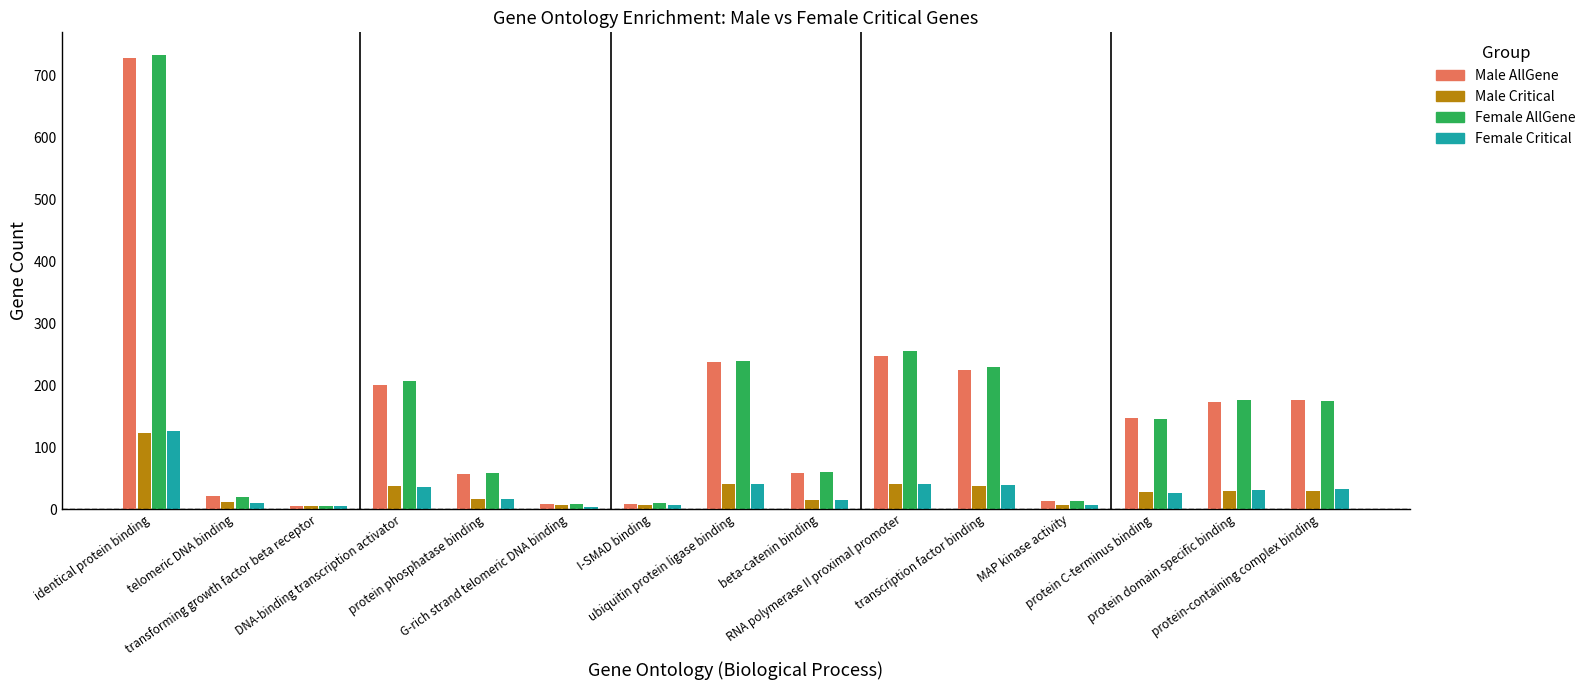

Which series has the largest range (max minus min)?

Female AllGene